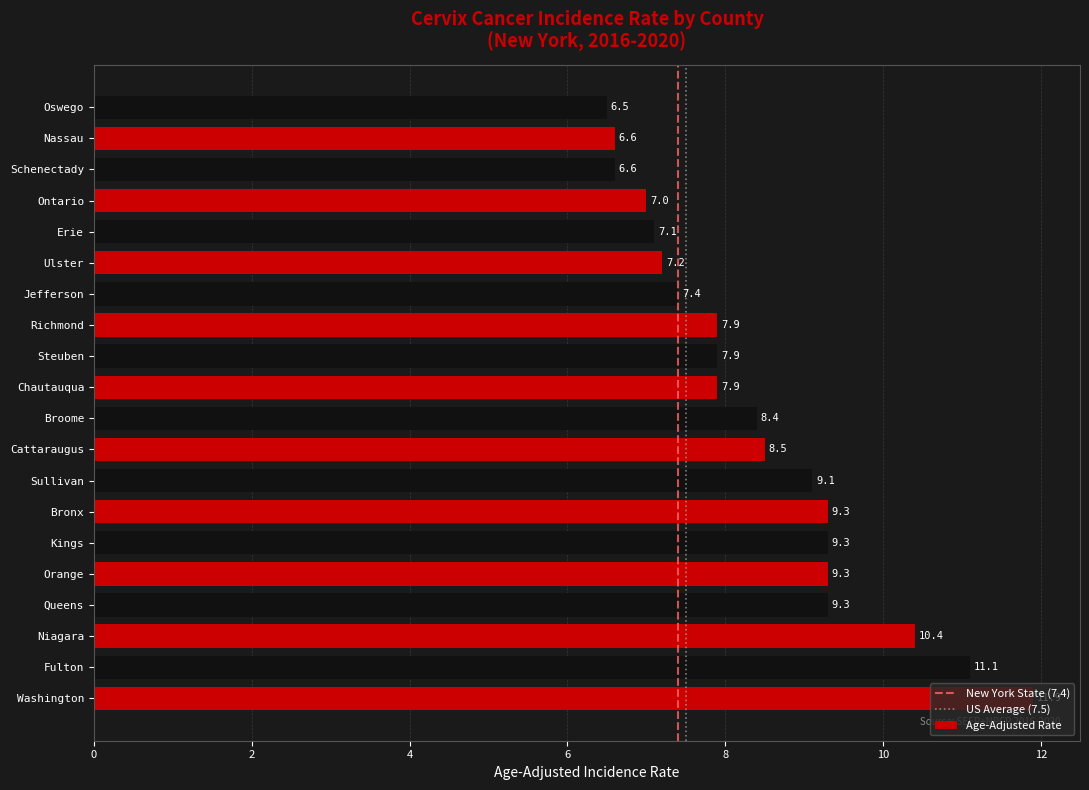

What is the difference between the maximum and minimum values?

5.4